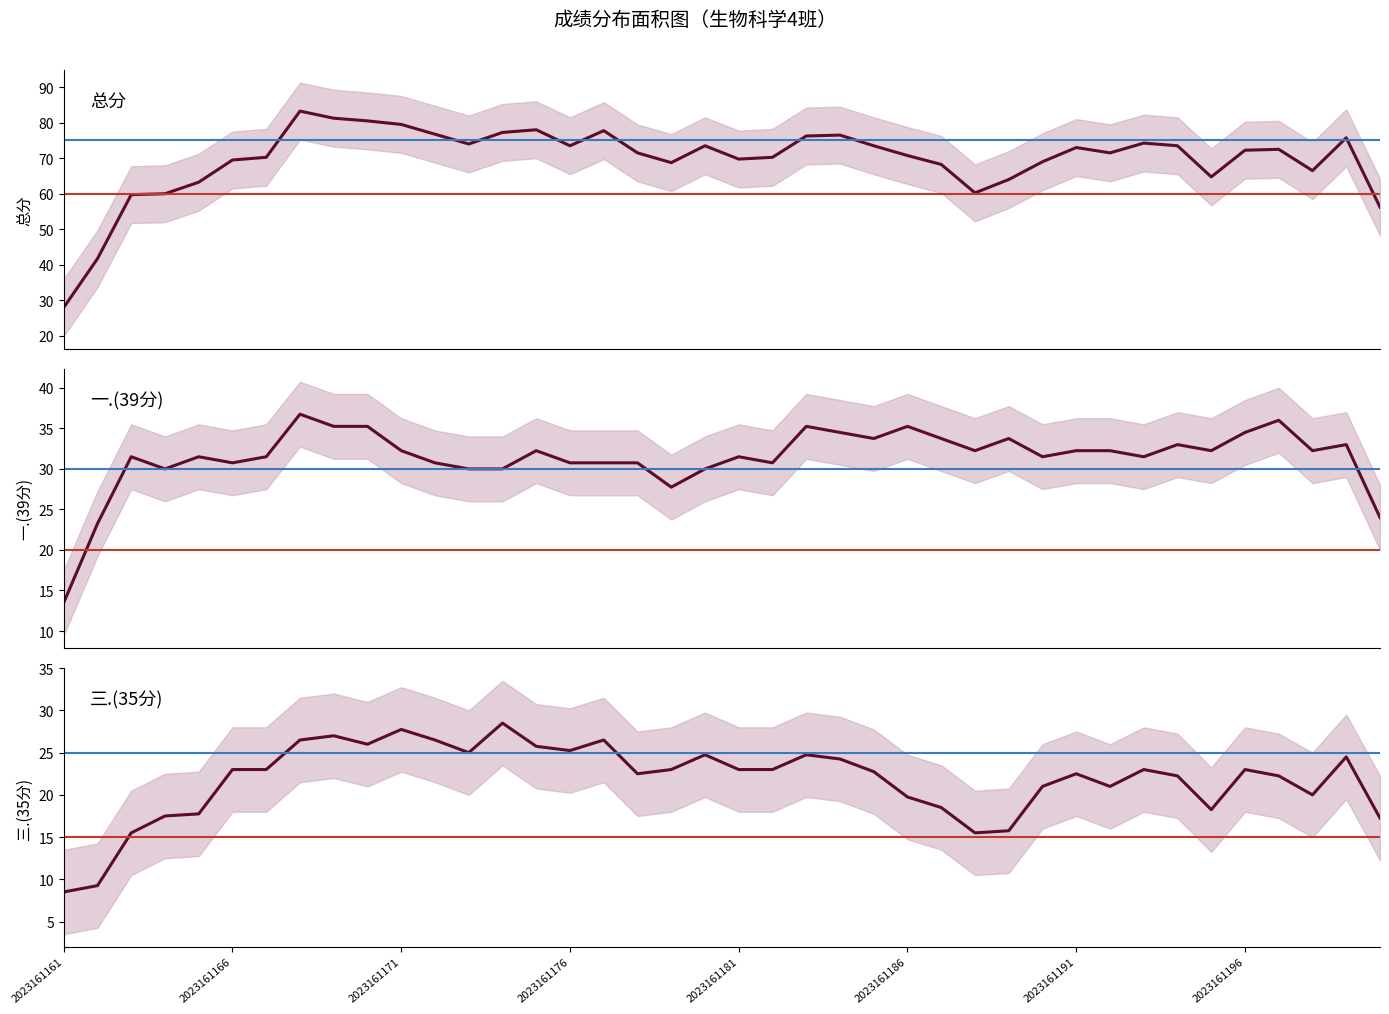

What are all the series names shown in the legend?

总分, 一.(39分), 三.(35分)